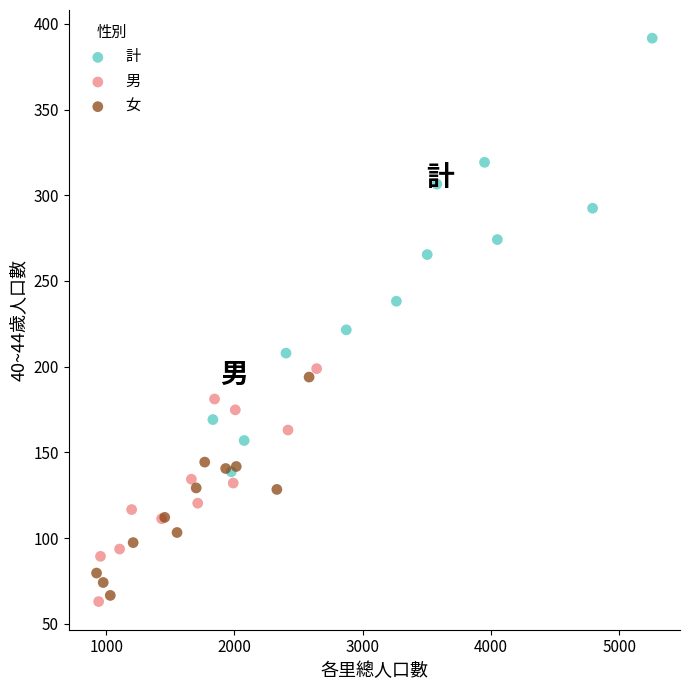

Which series contains the highest Y value?

計